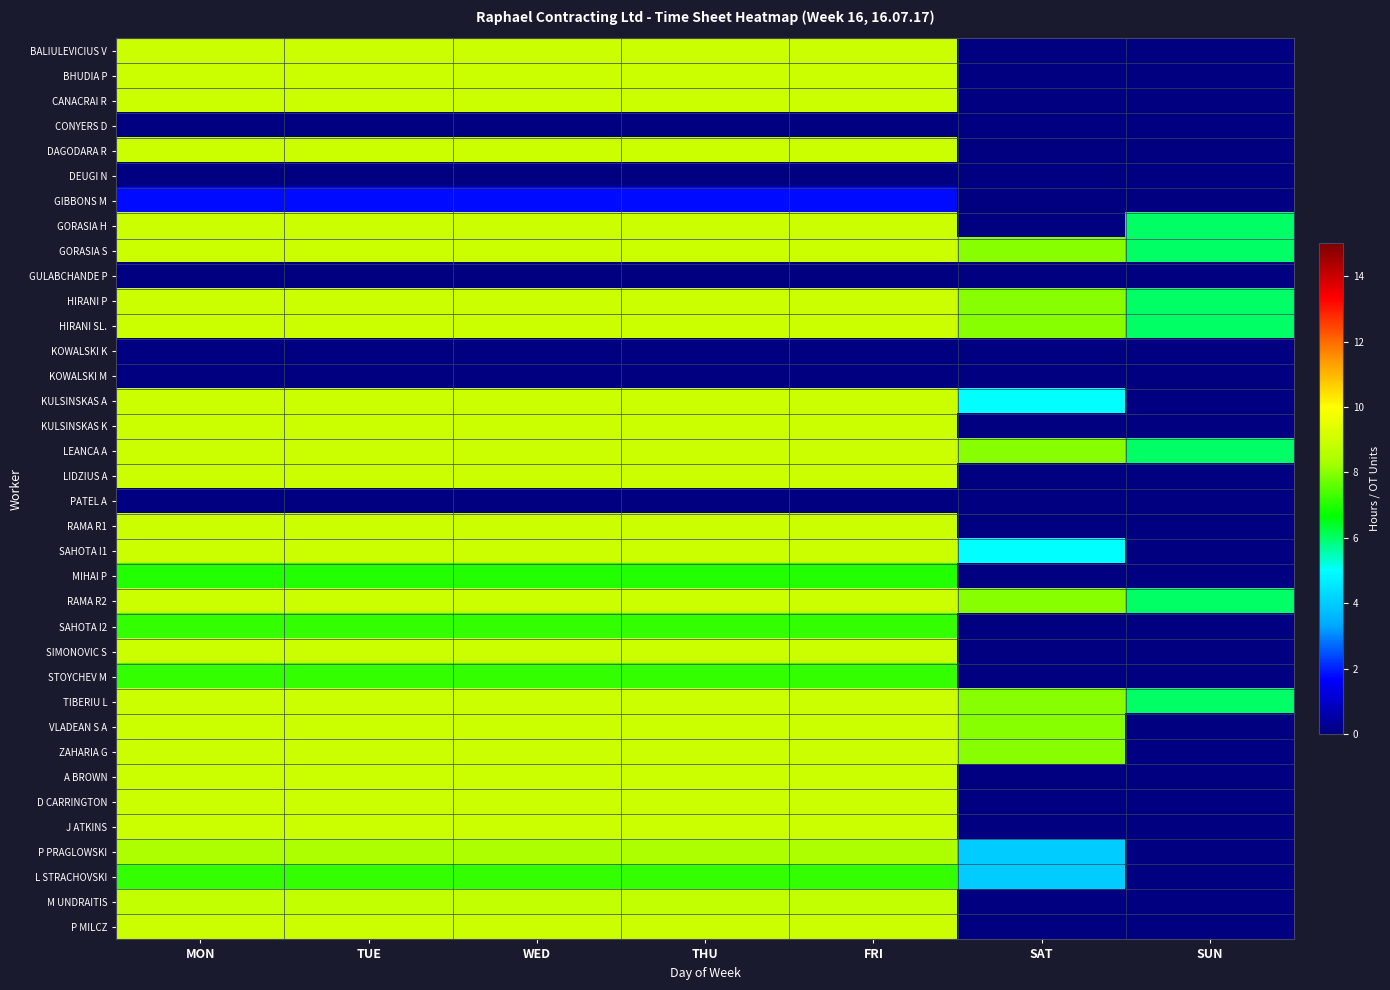

At SAT, list the series in order from smallest to largest.

BALIULEVICIUS V, BHUDIA P, CANACRAI R, CONYERS D, DAGODARA R, DEUGI N, GIBBONS M, GORASIA H, GULABCHANDE P, KOWALSKI K, KOWALSKI M, KULSINSKAS K, LIDZIUS A, PATEL A, RAMA R1, MIHAI P, SAHOTA I2, SIMONOVIC S, STOYCHEV M, A BROWN, D CARRINGTON, J ATKINS, M UNDRAITIS, P MILCZ, P PRAGLOWSKI, L STRACHOVSKI, KULSINSKAS A, SAHOTA I1, GORASIA S, HIRANI P, HIRANI SL., LEANCA A, RAMA R2, TIBERIU L, VLADEAN S A, ZAHARIA G